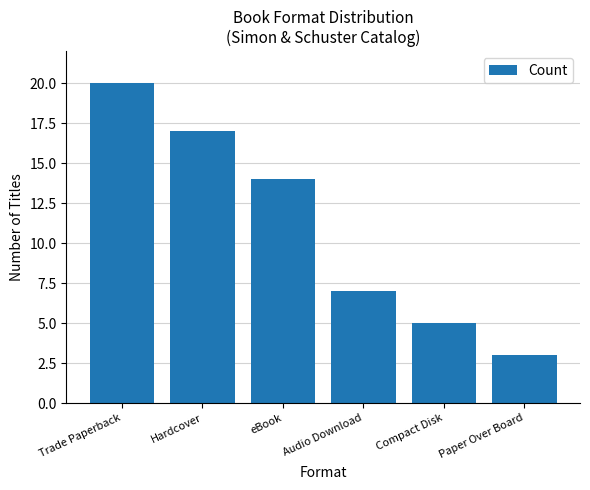

Count the values in the range 5 to 17.

4